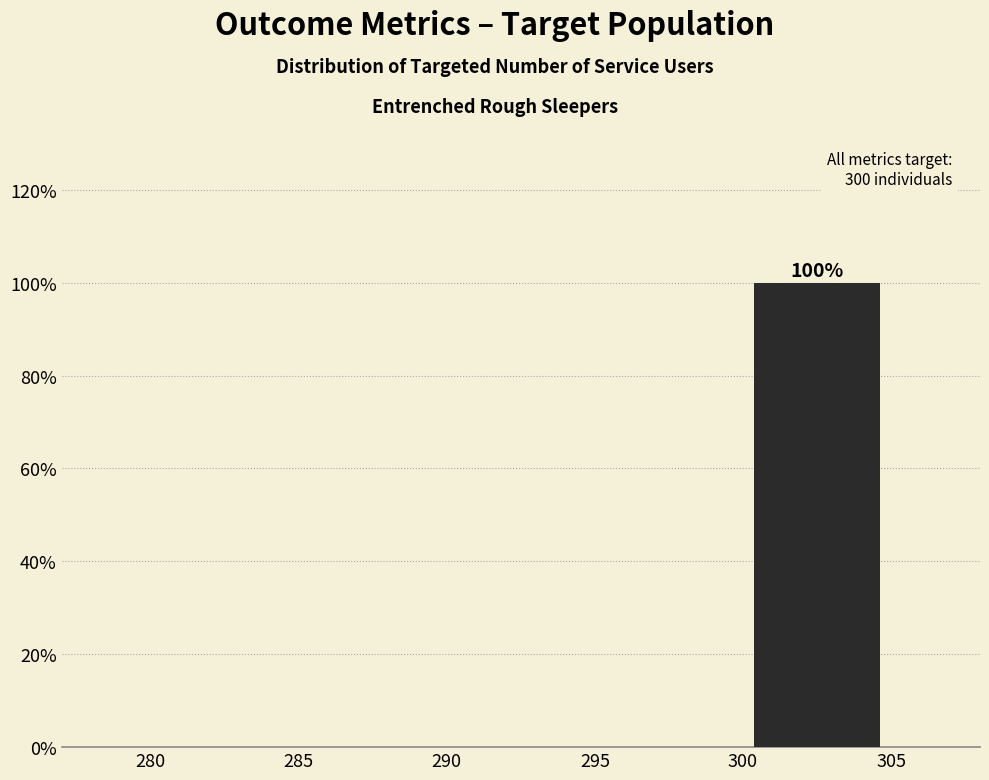

Which range on the x-axis has the tallest bar?

300 to 305